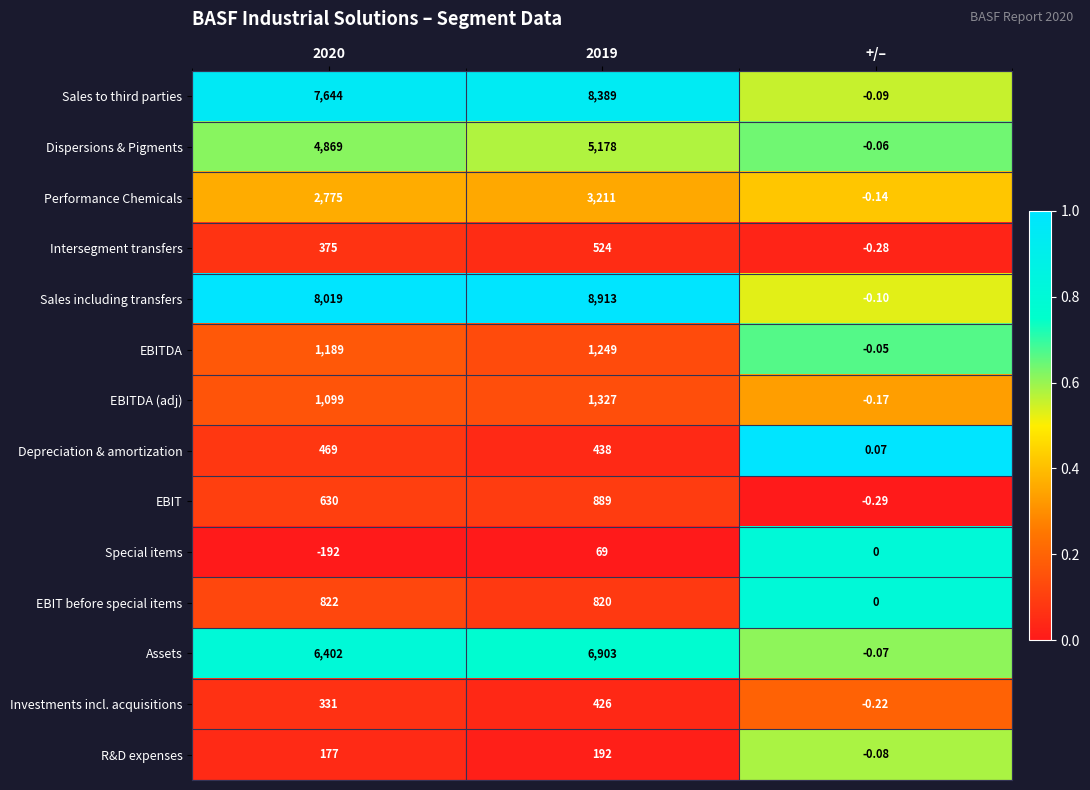

Is the value of EBIT at +/– greater than the value of Dispersions & Pigments at 2020?

No